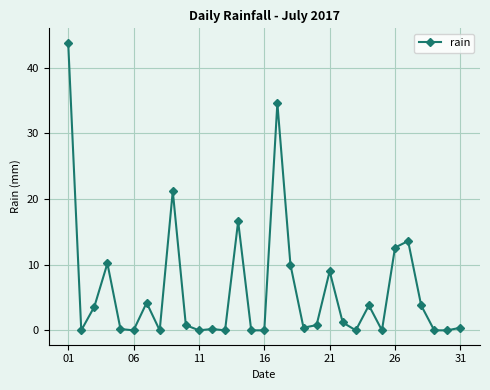

True or false: the data has more than 2 interior local peaks.

True